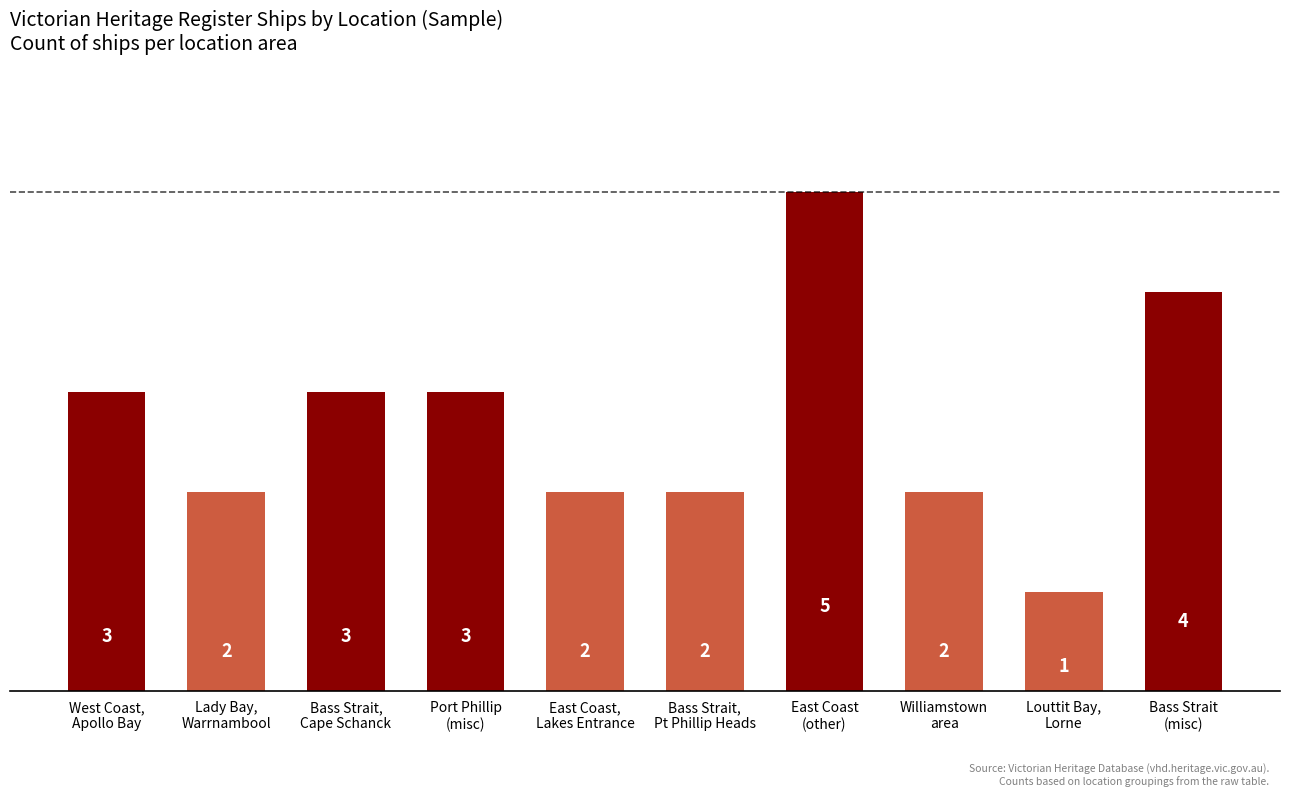

Count the values in the range 2 to 3.

7